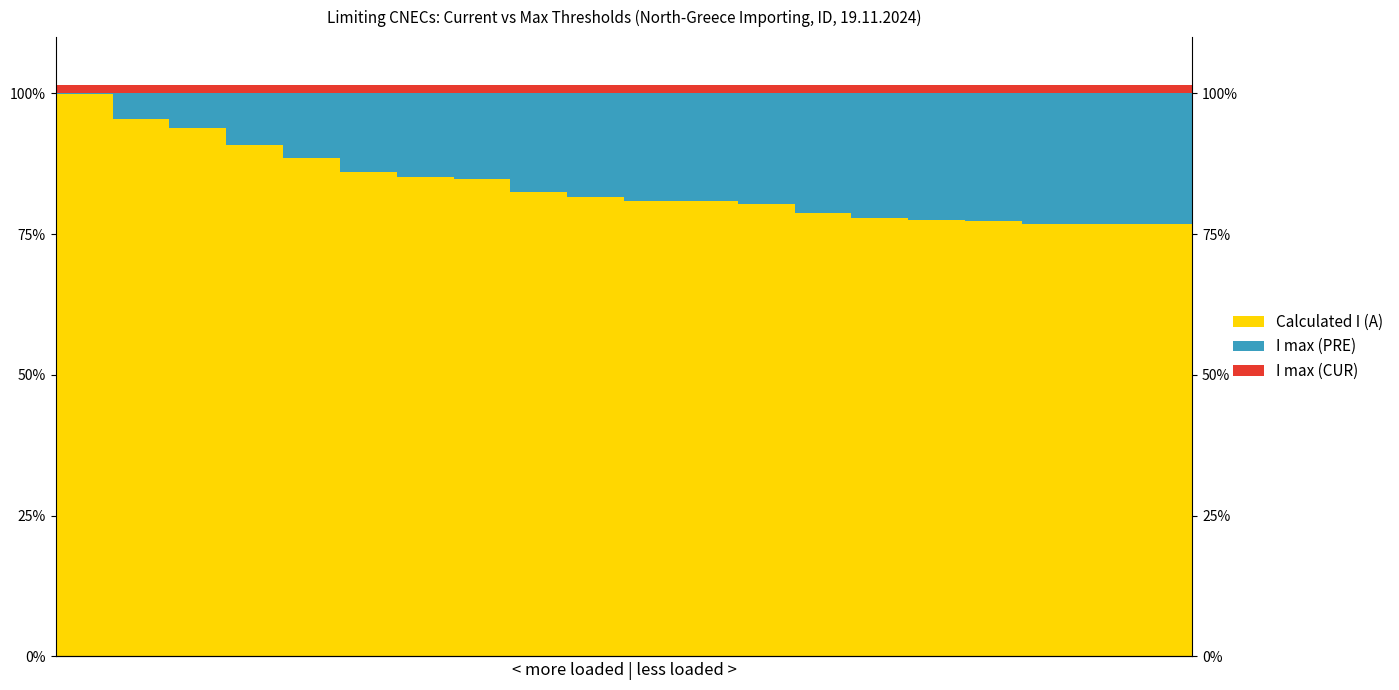

Which category has the highest value in the I max (PRE) series?

17